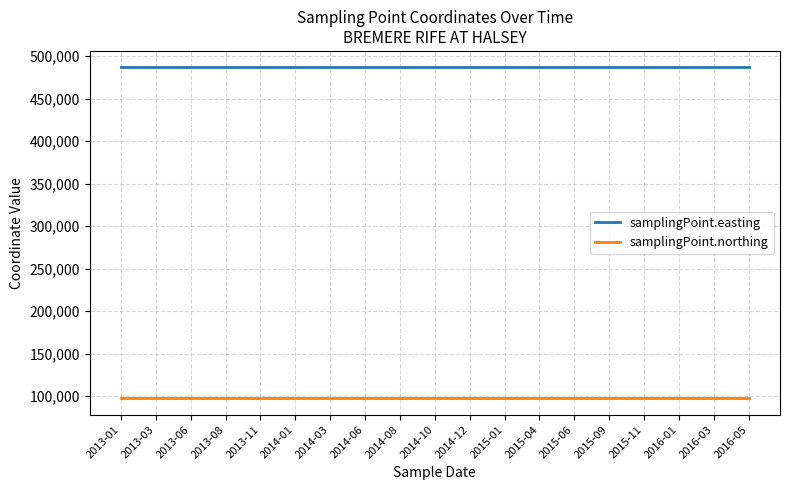

Which series has the largest total across all categories?

samplingPoint.easting